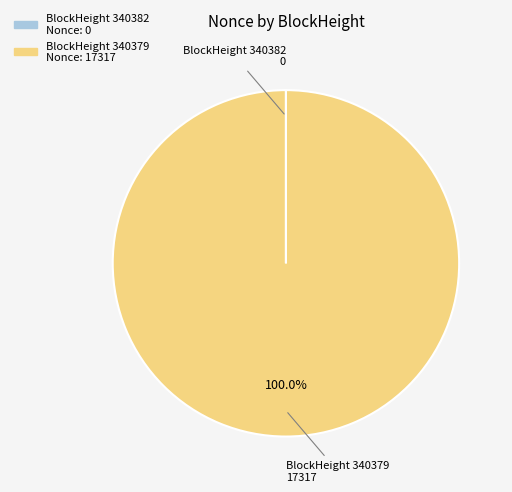

Is there any slice that represents more than half of the pie?

Yes